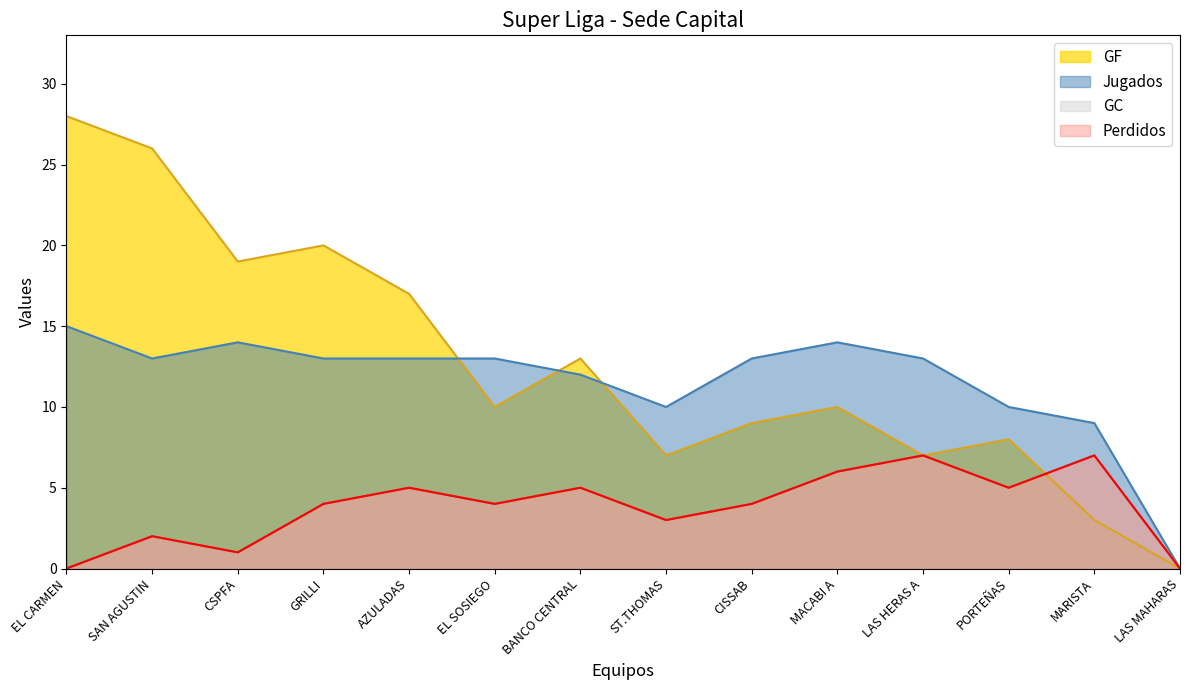

True or false: Jugados has a value of 13 at GRILLI.

True